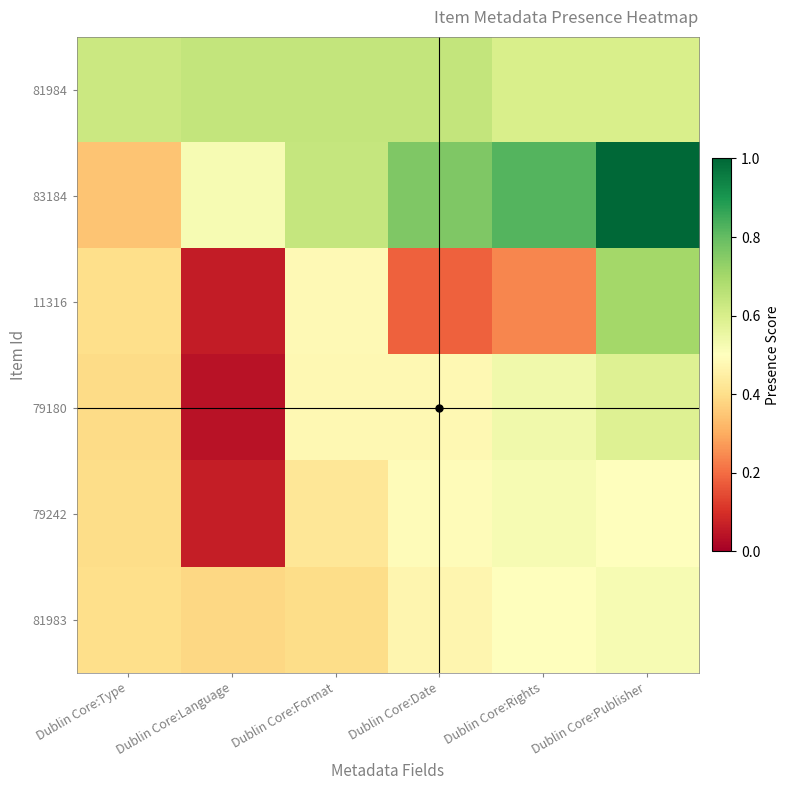

What is the total value across all series at Dublin Core:Type?

2.6